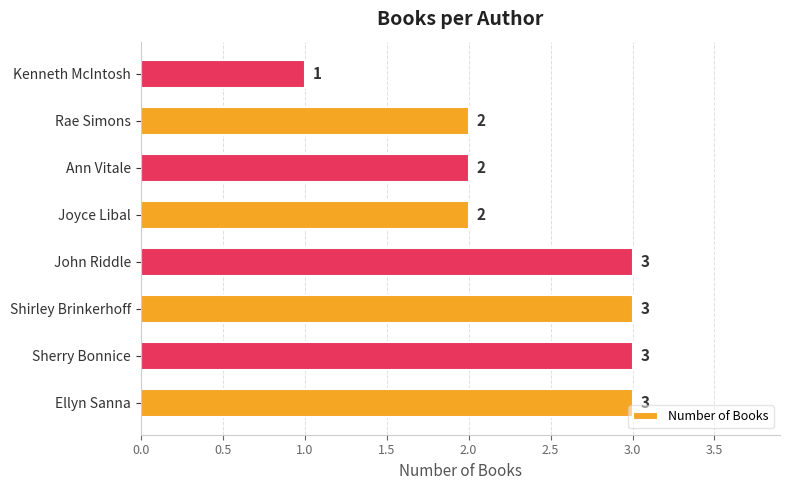

Which has a higher value, Joyce Libal or Sherry Bonnice?

Sherry Bonnice